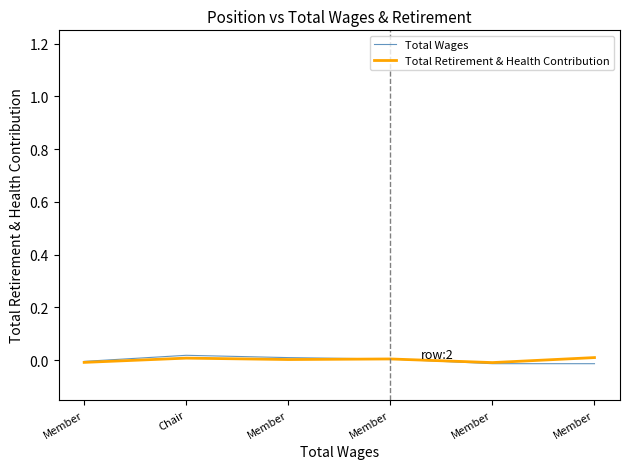

Which series changed the most between Chair and Member?

Total Wages